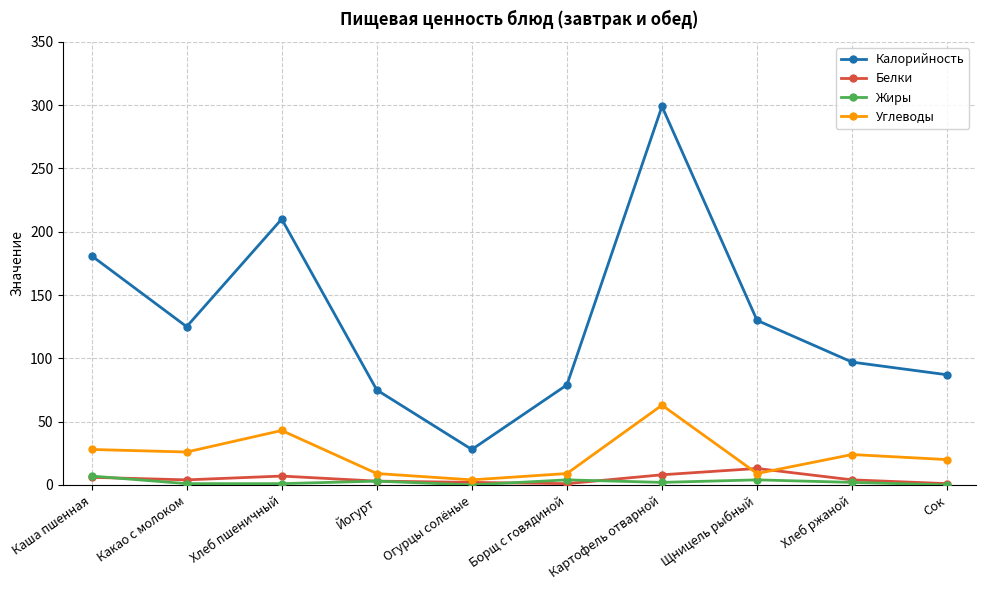

Which series changed the most between Огурцы солёные and Борщ с говядиной?

Калорийность